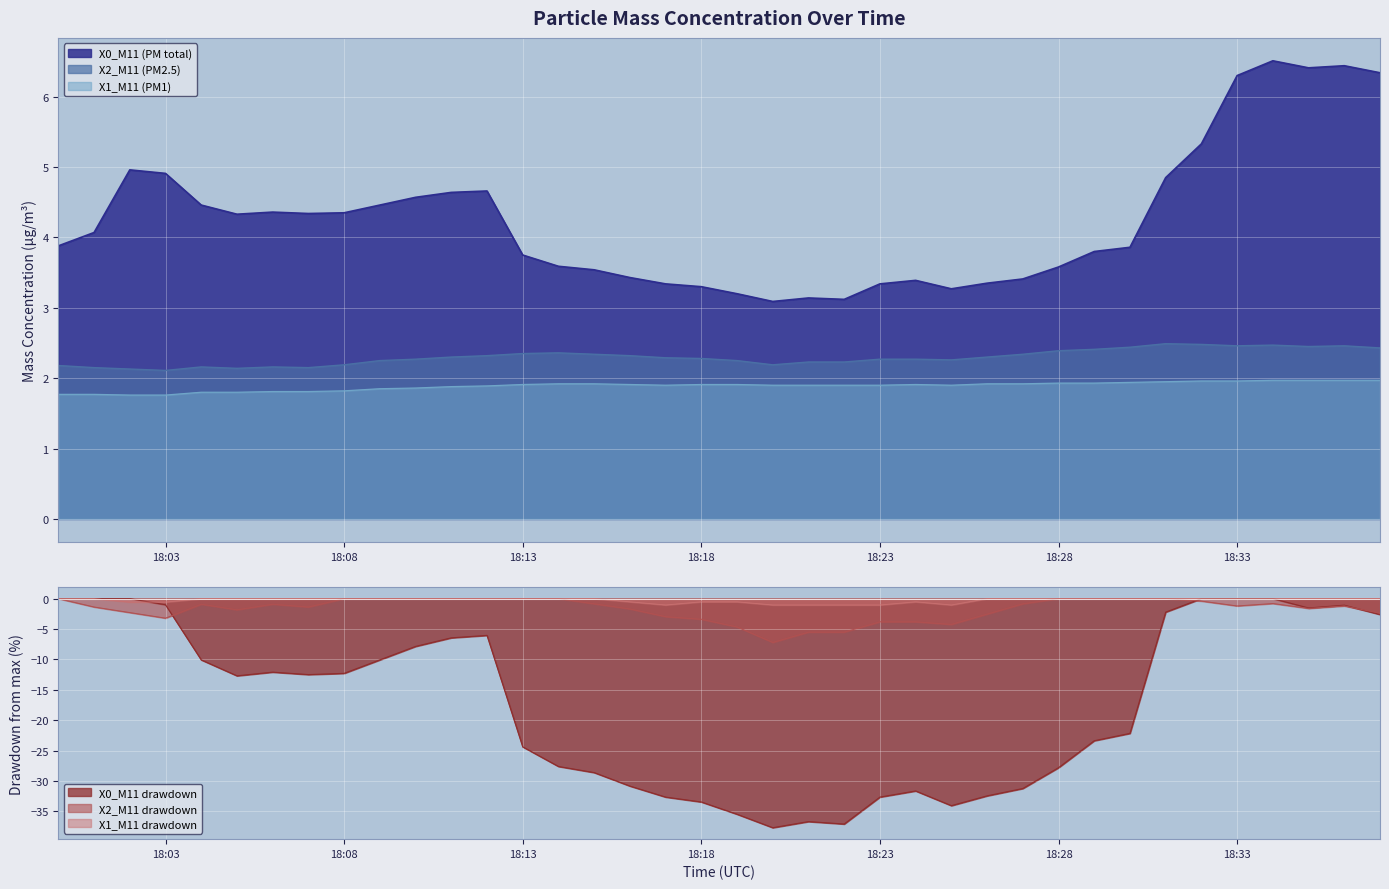

How many lines are shown in the chart?

3